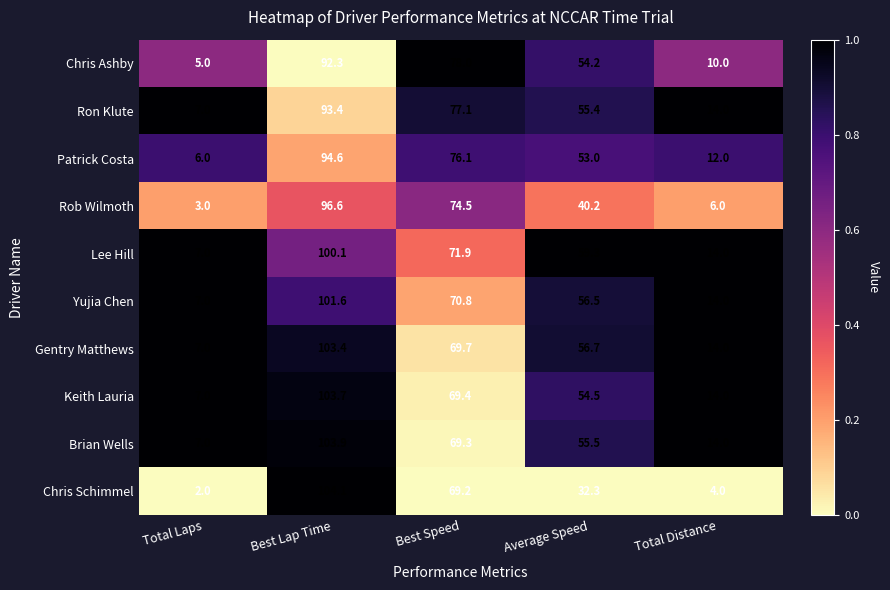

Is it true that Ron Klute equals 55.4 at Average Speed?

True